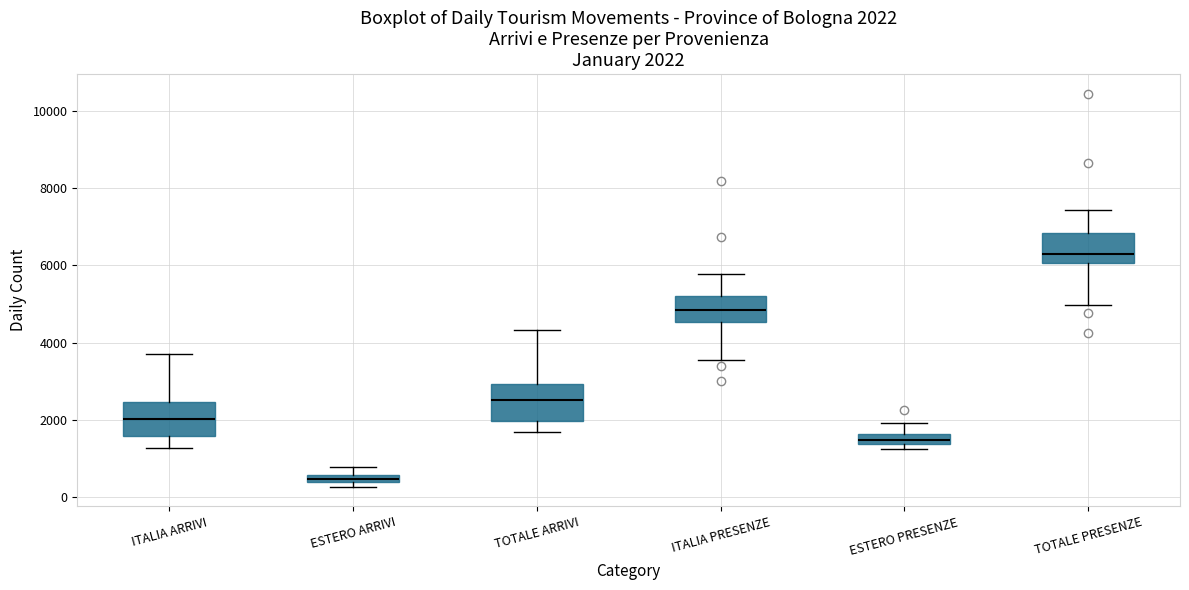

Which box has the lowest median line?

ESTERO ARRIVI